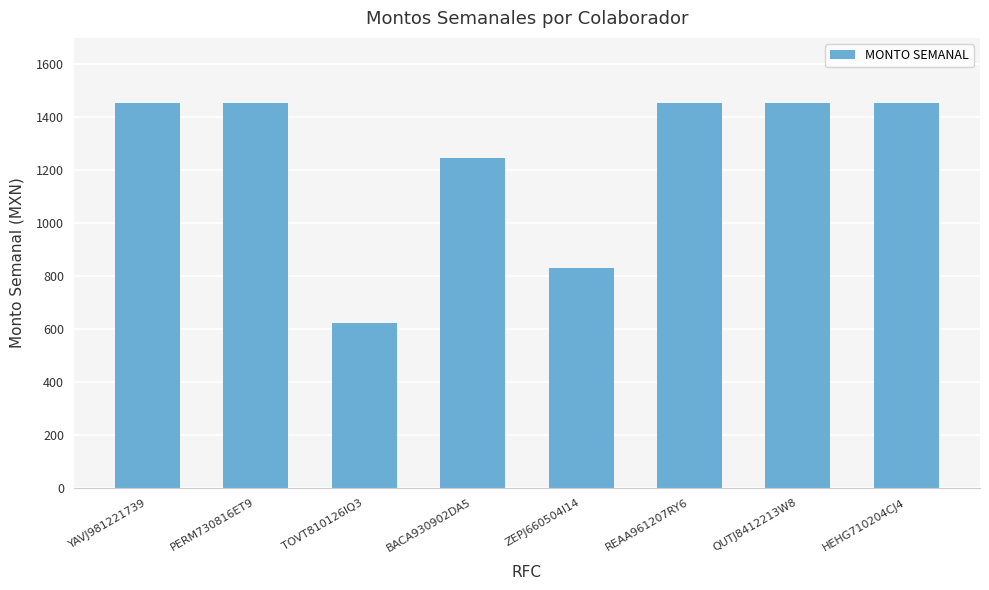

What is the difference between the maximum and minimum values?

831.0